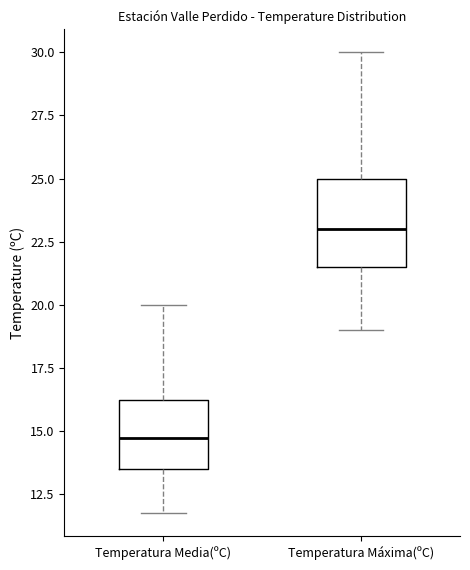

Which box is the tallest, from its lower edge to its upper edge?

Temperatura Máxima(ºC)